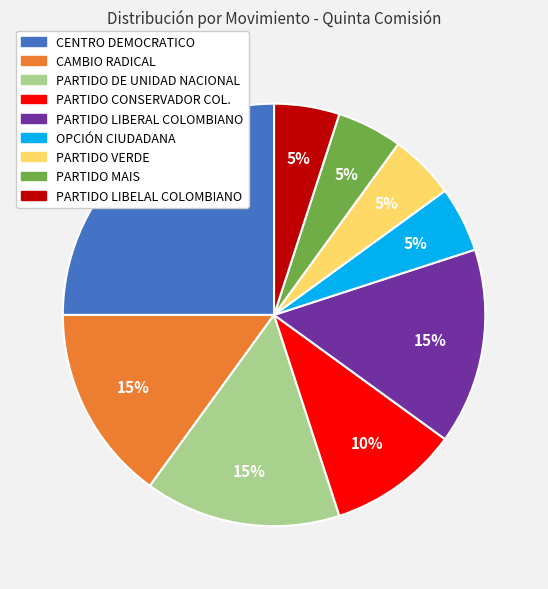

To the nearest percent, what is the combined percentage of CENTRO DEMOCRATICO and PARTIDO LIBELAL COLOMBIANO?

30%